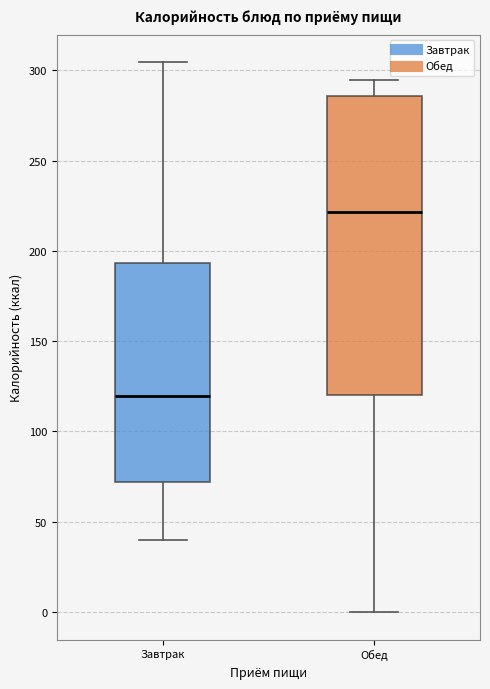

Which box is the tallest, from its lower edge to its upper edge?

Обед